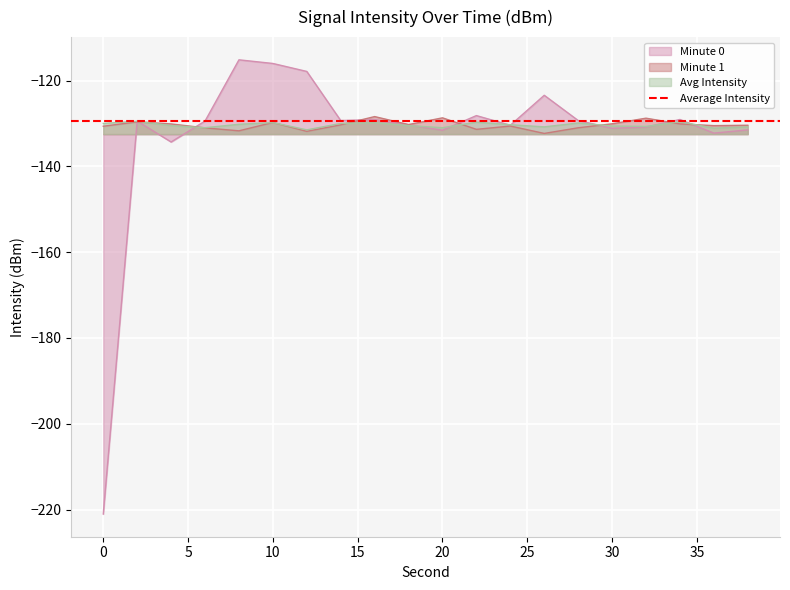

At which category does Minute 1 reach its first local valley?

8